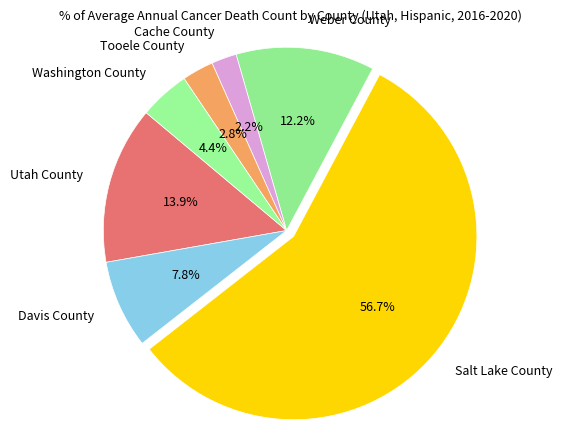

What is the smallest slice in the pie chart?

Cache County